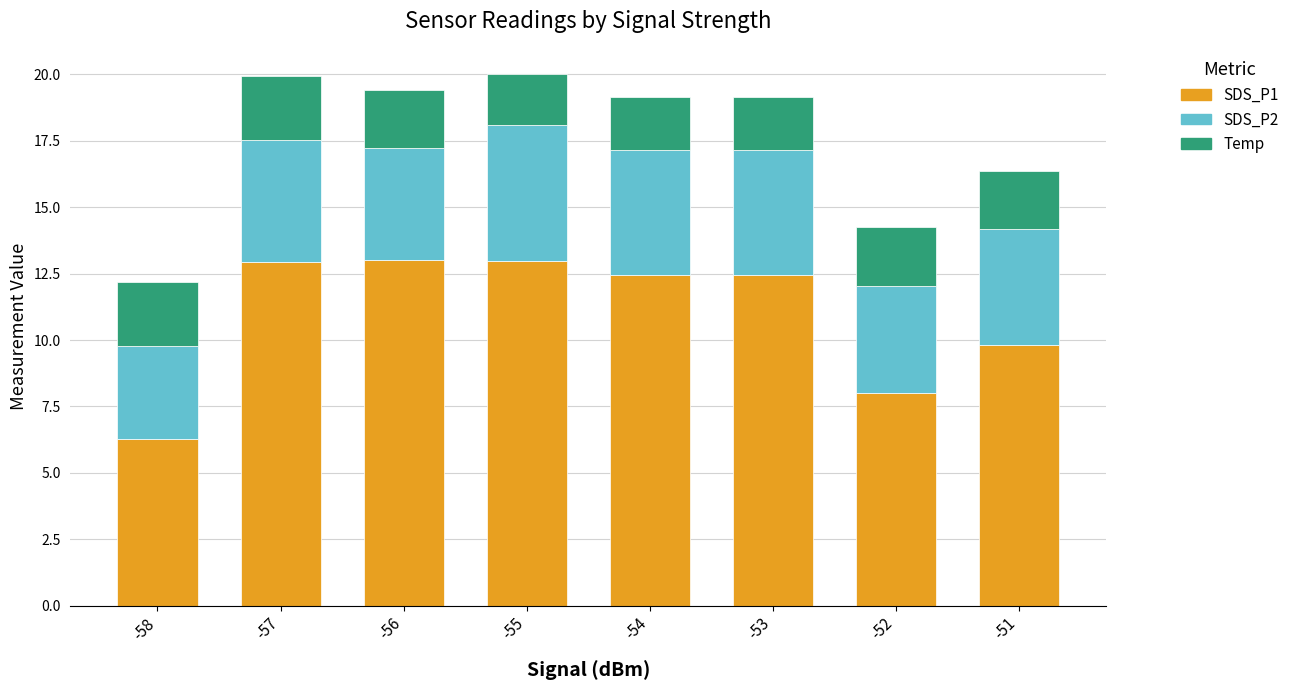

What is the difference between the maximum and minimum values in the SDS_P1 series?

6.7